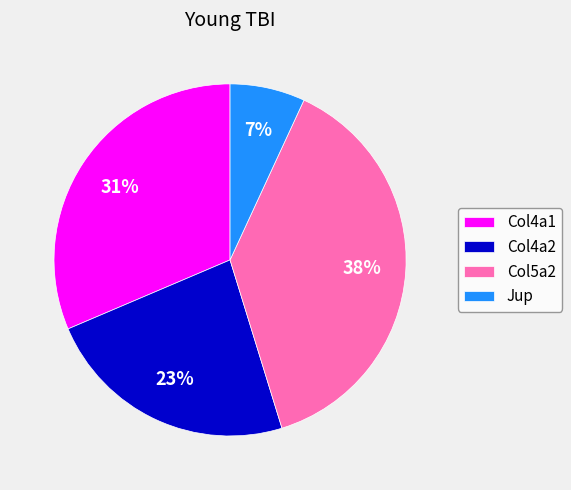

Is it true that Col5a2 is 52% of the pie?

False